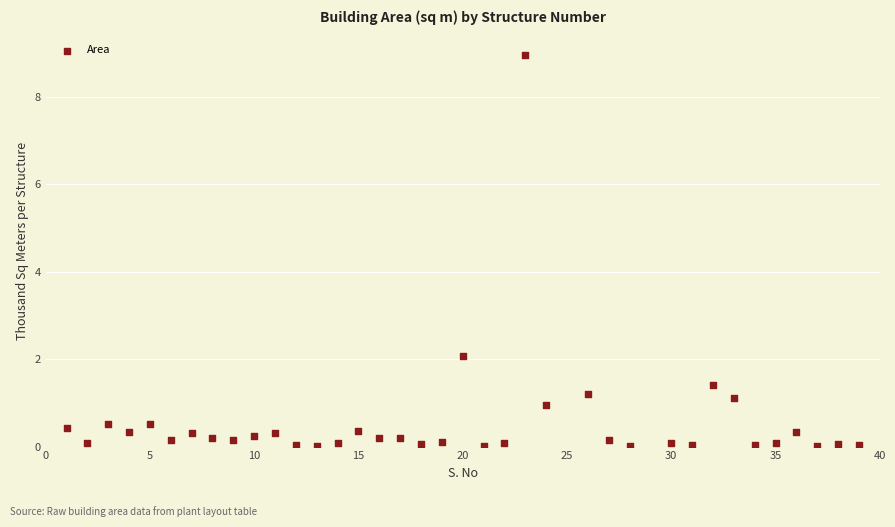

What Y value in the scatter plot is closest to 4?

2.1